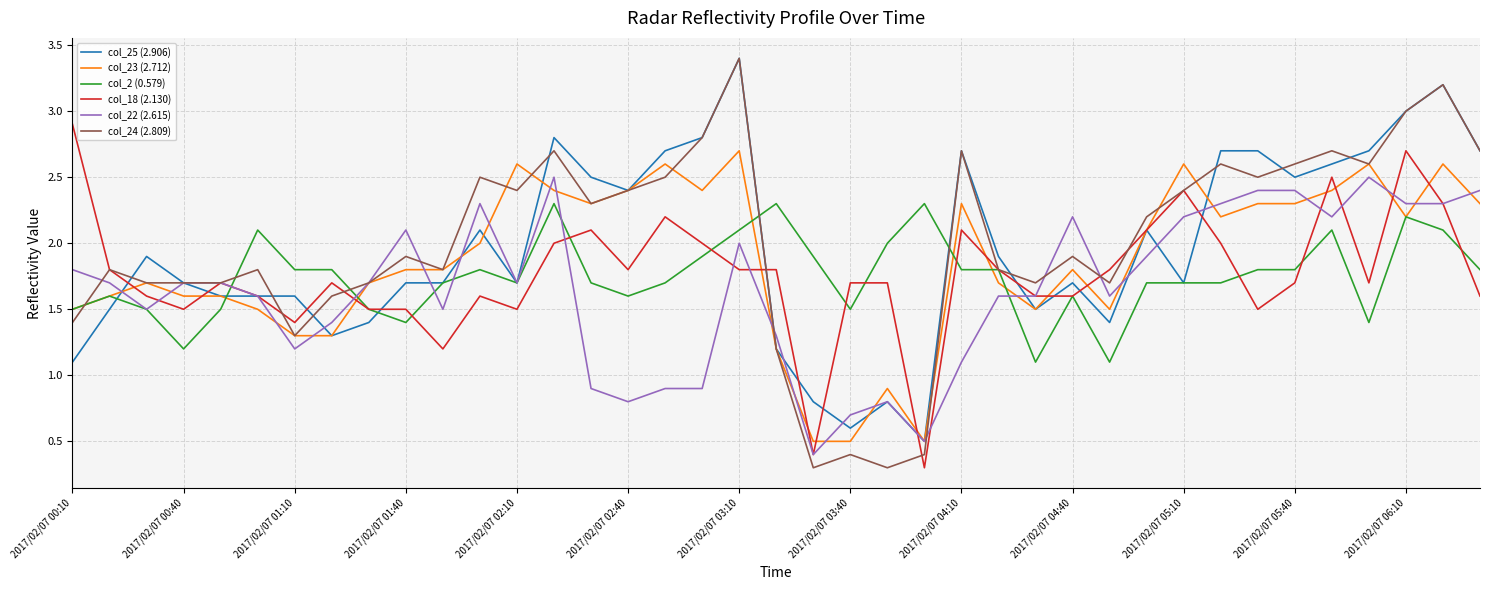

What is the minimum value for col_25 (2.906)?

0.5